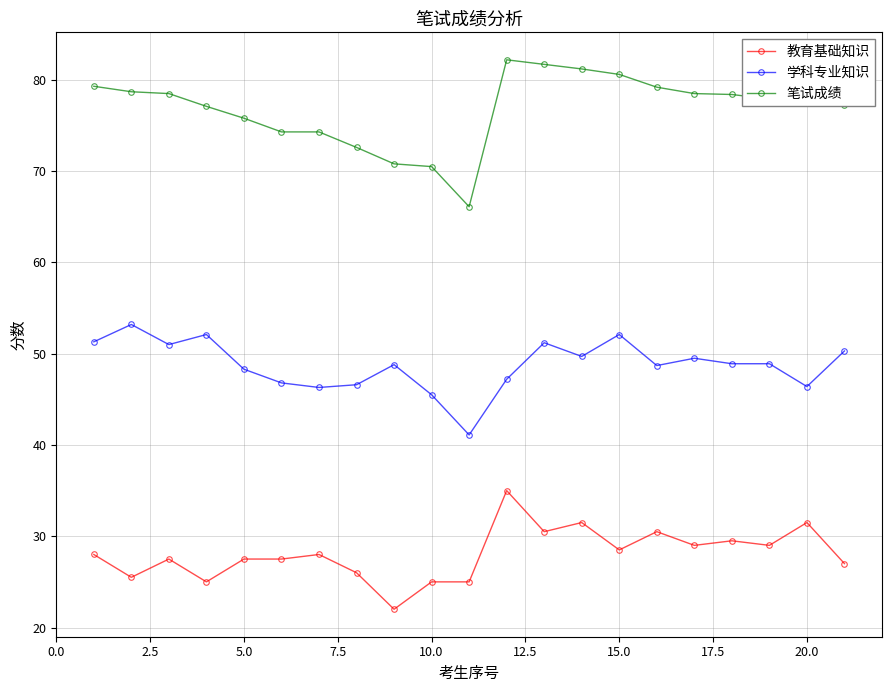

True or false: 学科专业知识 and 教育基础知识 cross at least once.

False